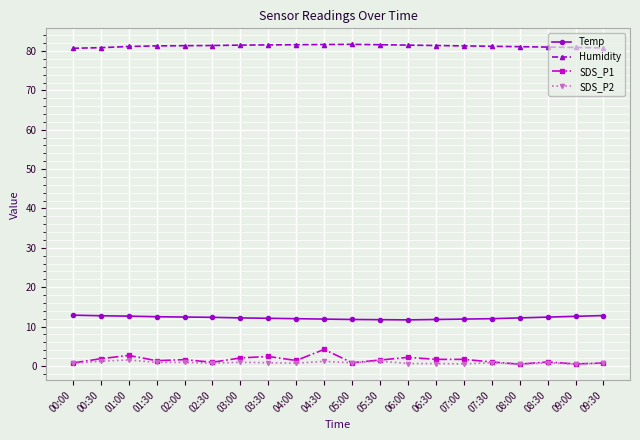

True or false: SDS_P1 has more than 2 points higher than both neighbors.

True